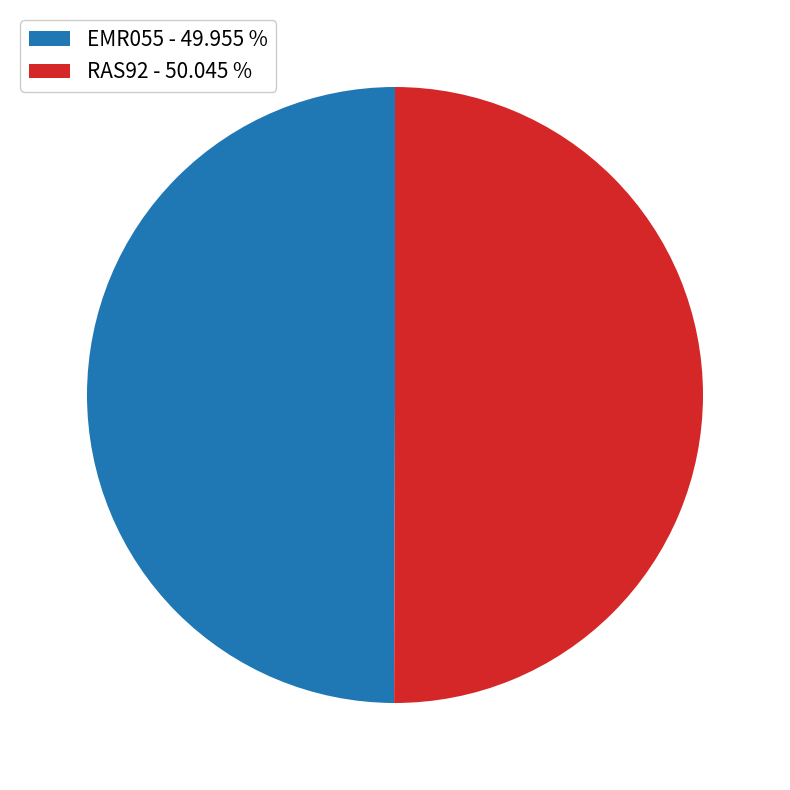

Combined, do EMR055 and RAS92 account for over 50%?

Yes